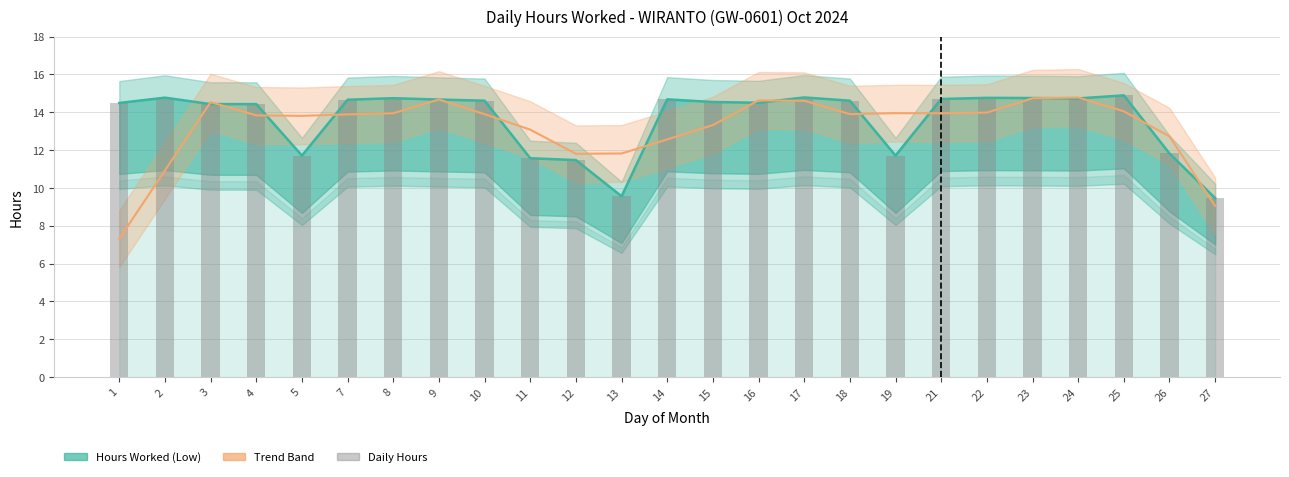

Which label corresponds to the smallest value in the chart?

27